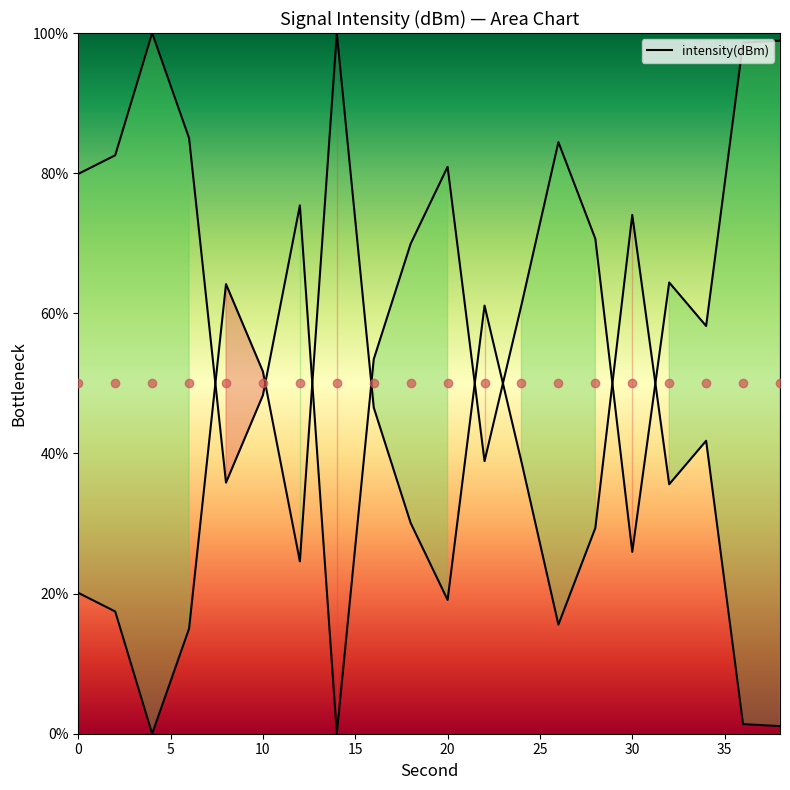

What is the difference between the maximum and second lowest values?

98.9